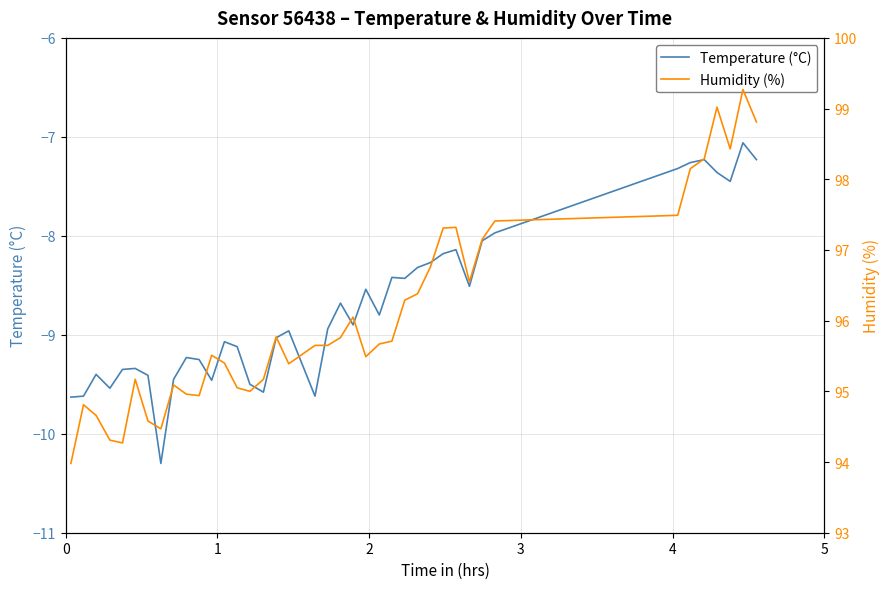

What is the minimum value for Temperature (°C)?

-10.3